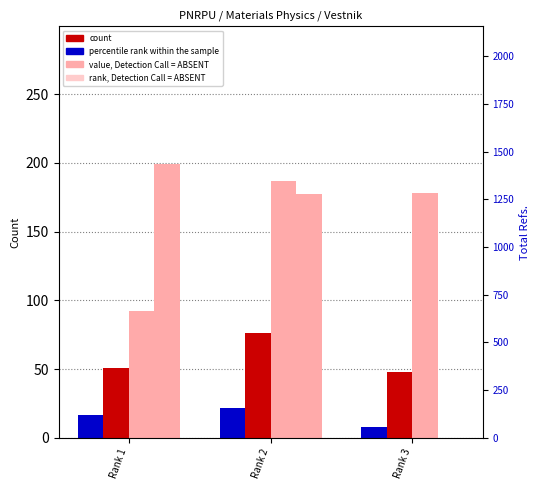

How many distinct data groups are displayed?

3